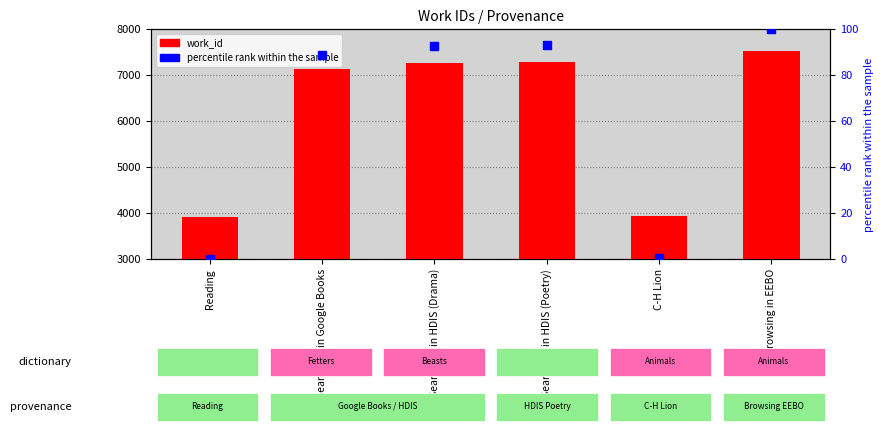

Where is percentile rank within the sample nearest to the value 50?

Searching in Google Books